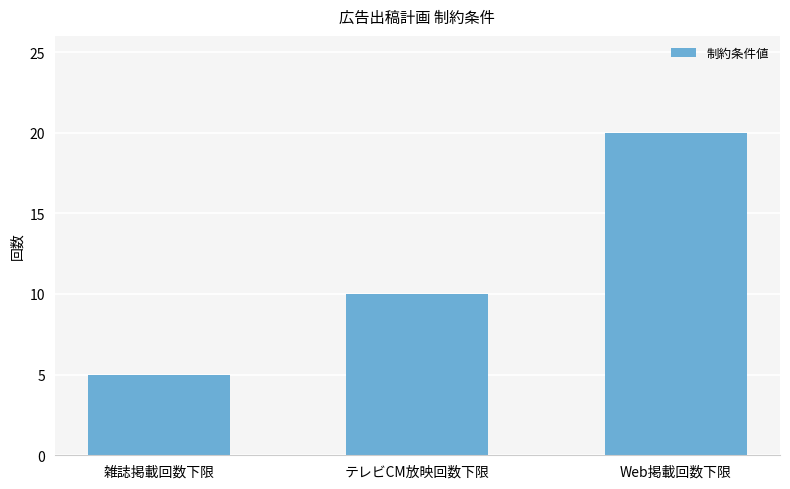

Are the bars horizontal?

No